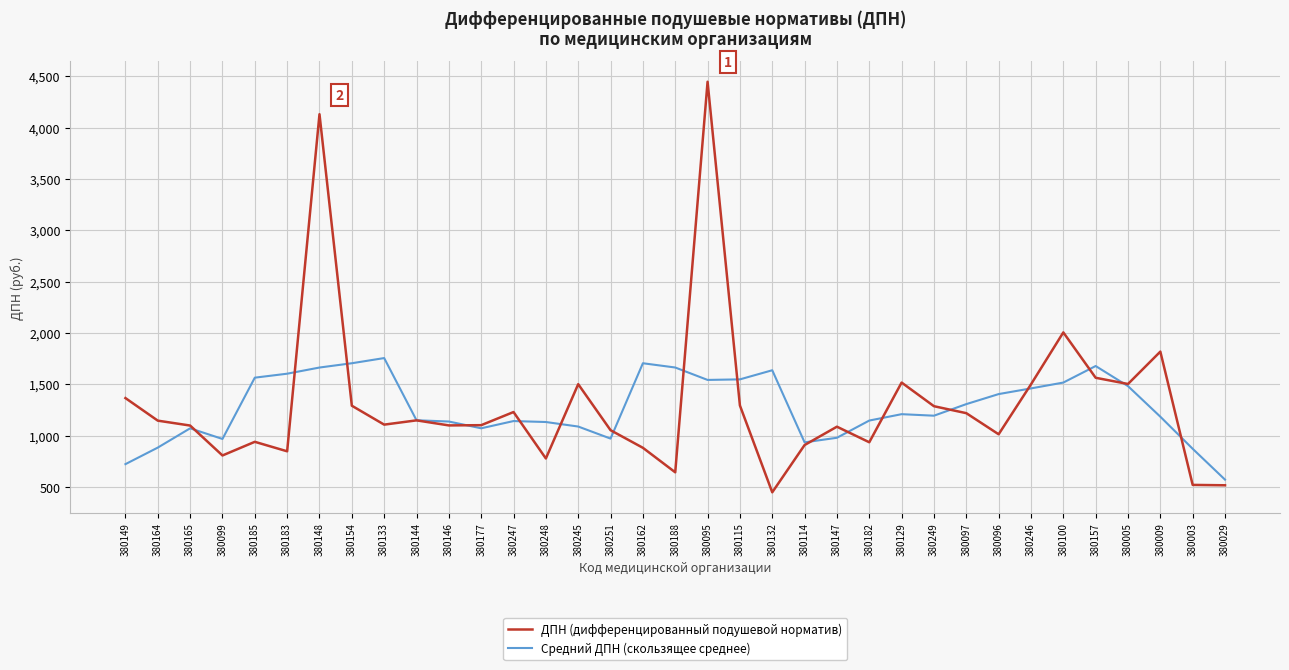

Which series has the widest spread of values?

ДПН (дифференцированный подушевой норматив)